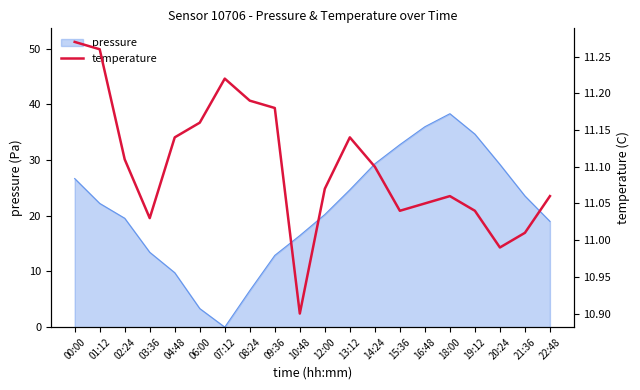

How many points are higher than both their immediate neighbors (excluding endpoints)?

3